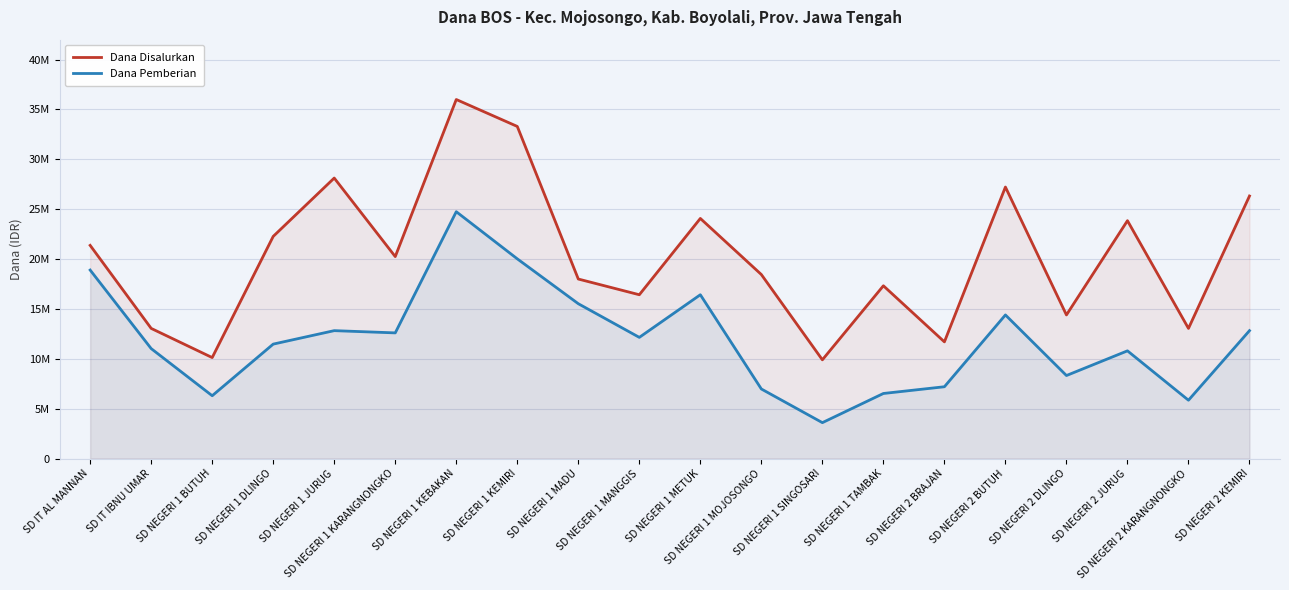

What are all the series names shown in the legend?

Dana Disalurkan, Dana Pemberian